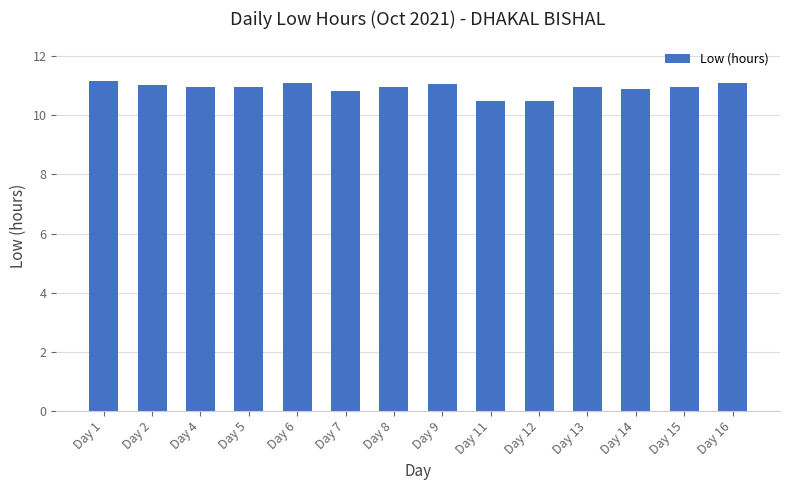

What is the change in value from Day 7 to Day 14?

+0.1